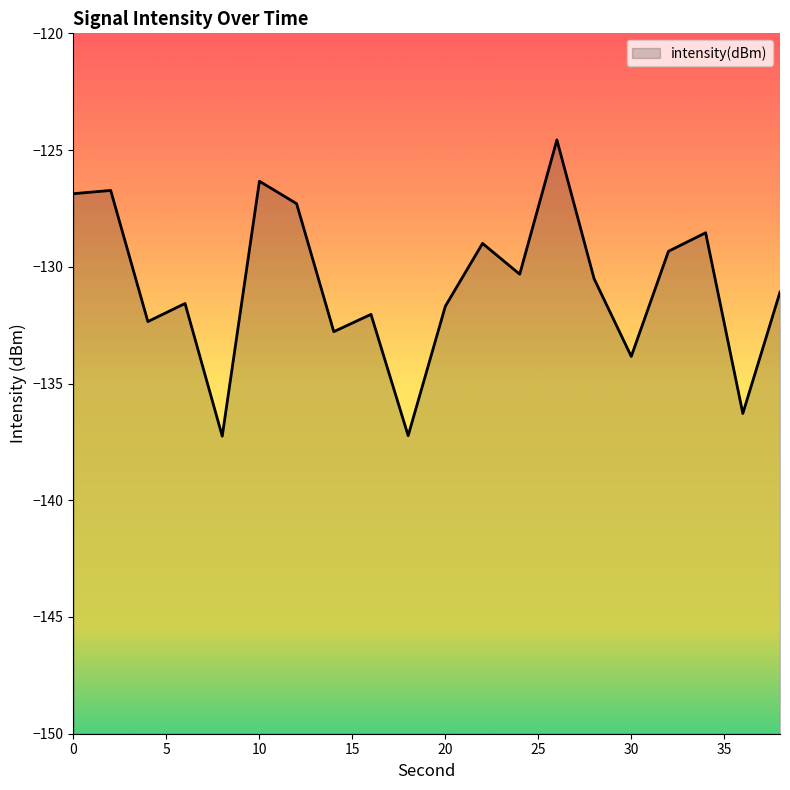

Where is the first local minimum?

4